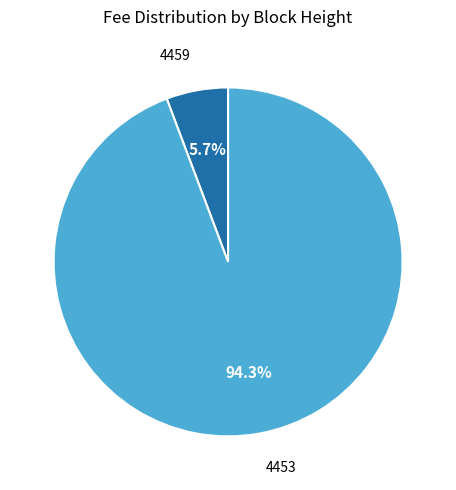

To the nearest percent, what is the average slice percentage?

50%